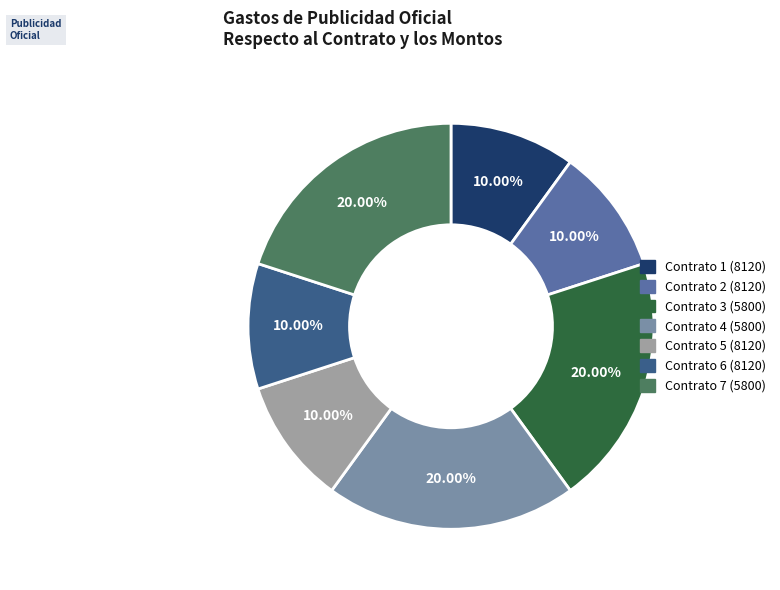

Is there a majority slice in this chart?

No